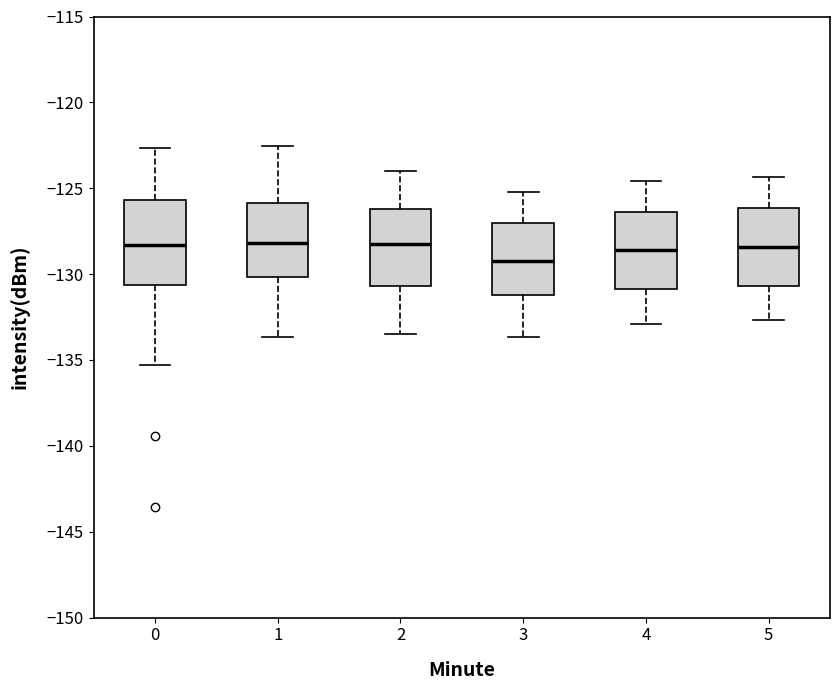

Where is the lower edge of the box at x = 0 on the y-axis? The values are not printed on the chart, so give them approximately, as read against the axis.

-130.5